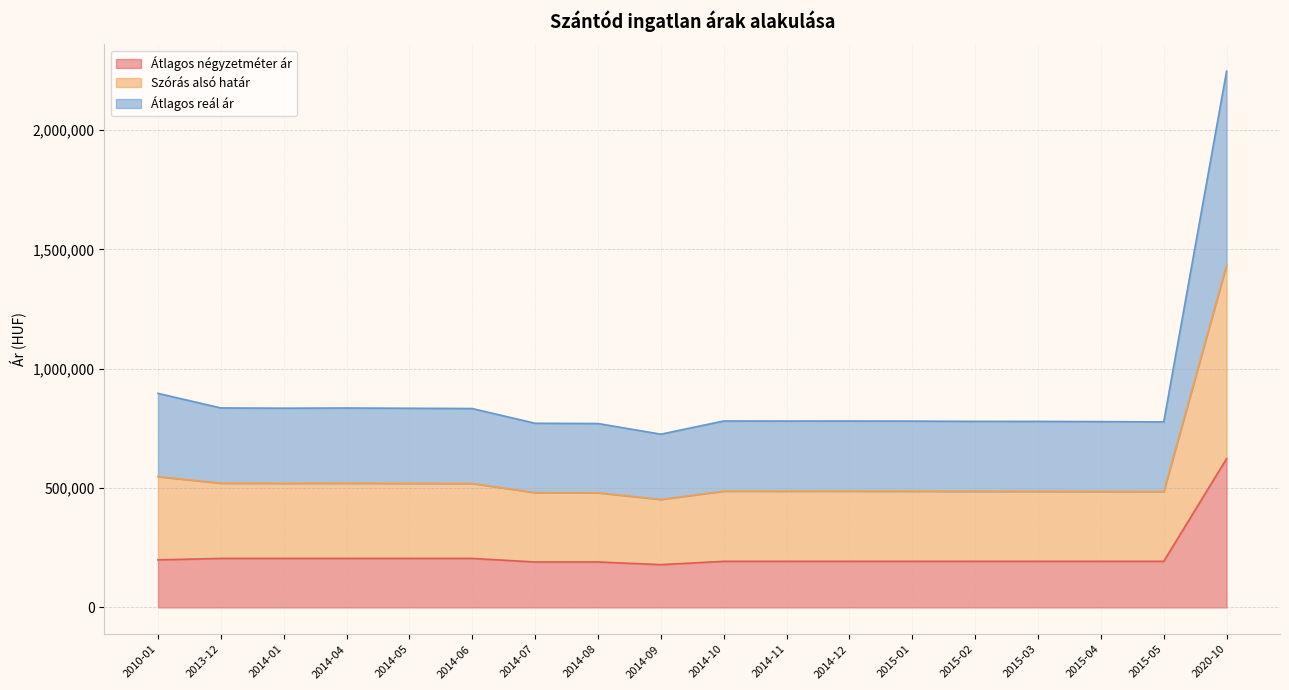

Which category has the lowest value in the Átlagos négyzetméter ár series?

2014-09